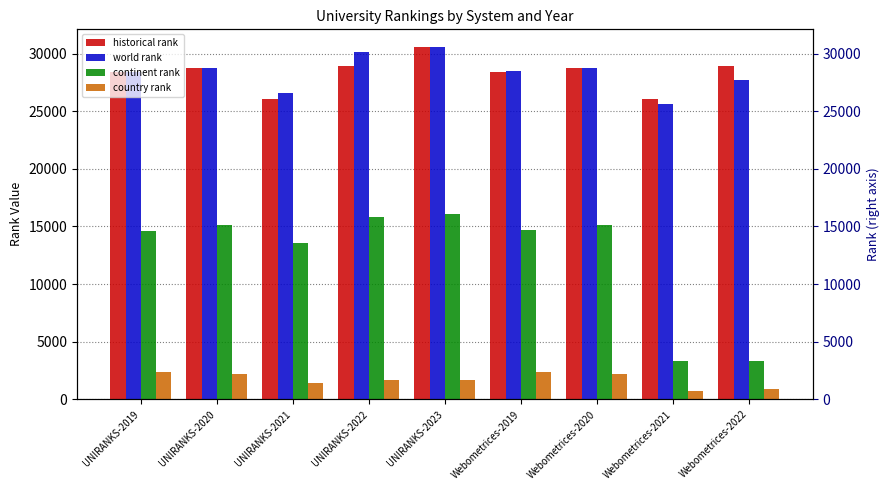

Is the value of country rank at UNIRANKS-2021 greater than the value of world rank at UNIRANKS-2019?

No